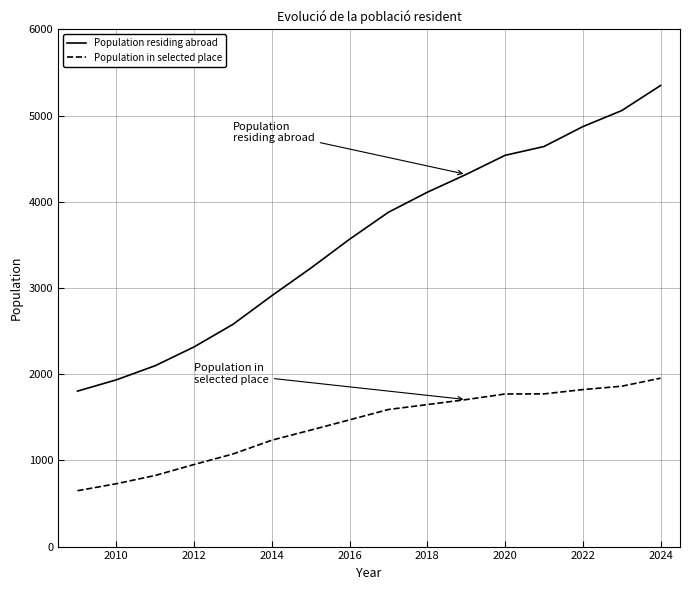

Which series has the largest total across all categories?

Population residing abroad